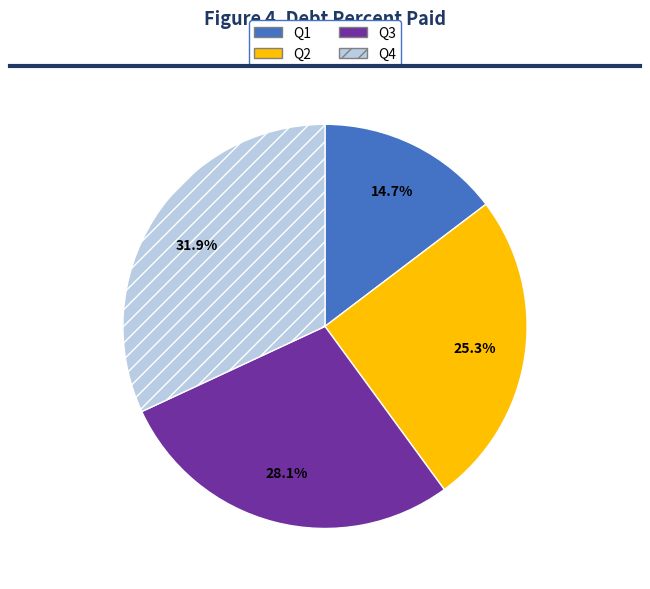

Does Q4 account for over 50% of the chart?

No